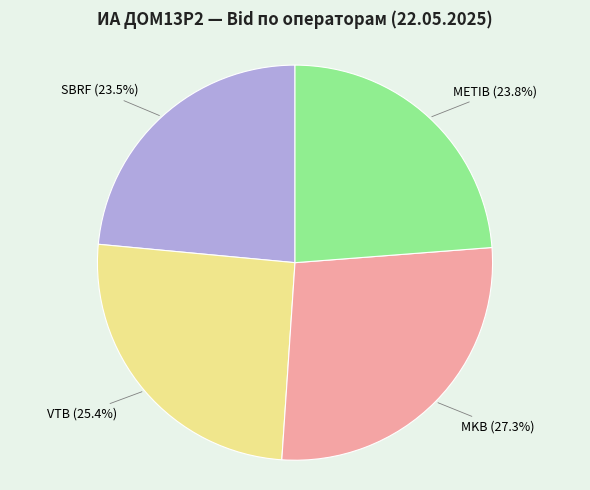

Which category has the biggest portion of the pie?

MKB